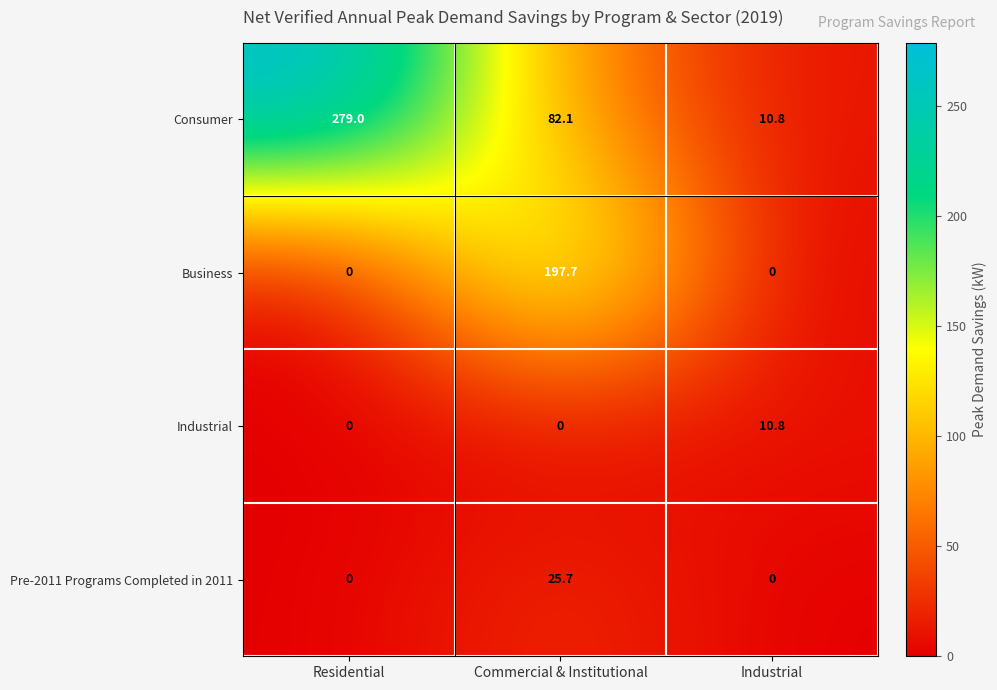

Reading right to left, list all the values displayed in this chart.

Consumer: 10.8	82.1	279.0
Business: 0.0	197.7	0.0
Industrial: 10.8	0.0	0.0
Pre-2011 Programs Completed in 2011: 0.0	25.7	0.0